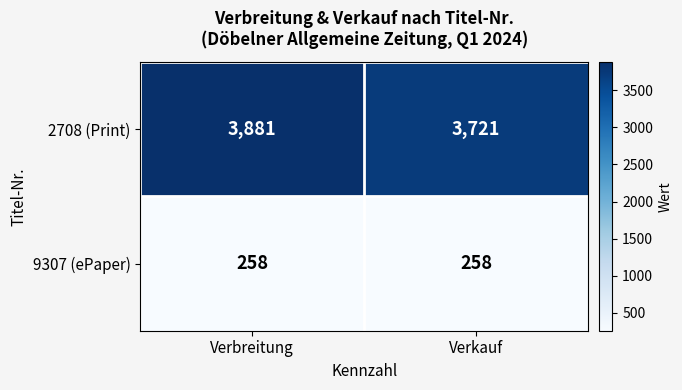

List the series in order of their overall mean, lowest first.

9307 (ePaper), 2708 (Print)